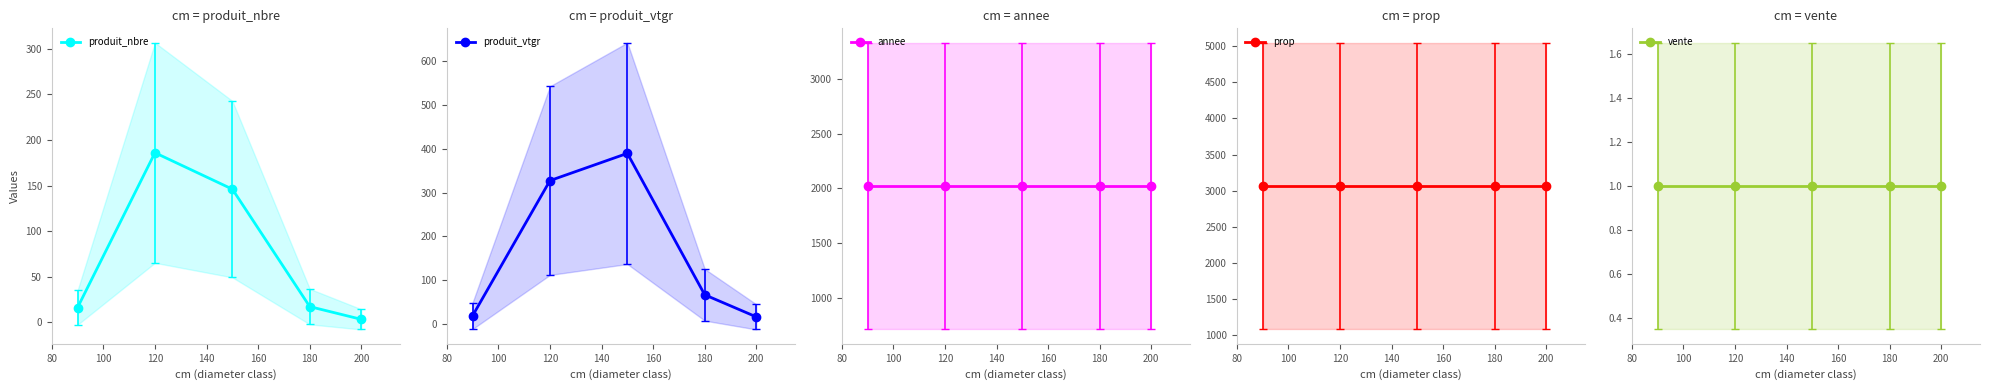

The value of produit_nbre at 120 is 186. True or false?

True